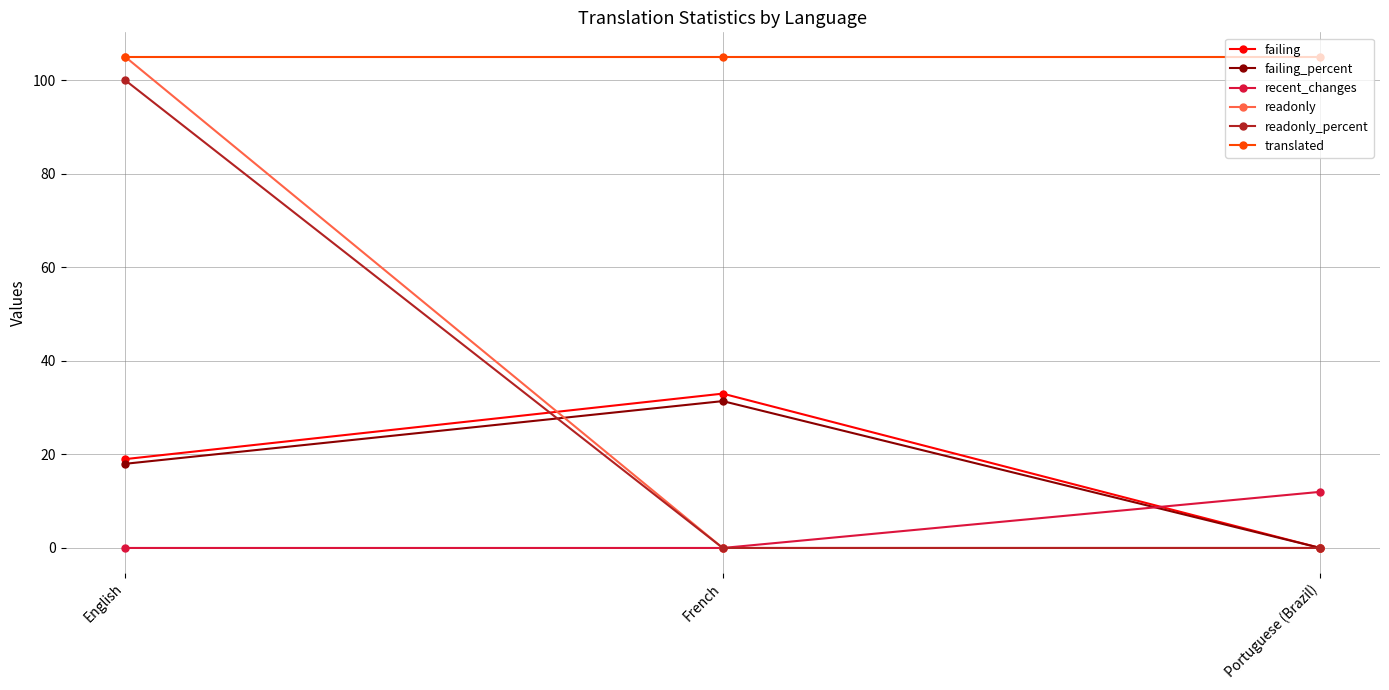

Reading left to right, list all the values displayed in this chart.

failing: 19.0	33.0	0.0
failing_percent: 18.0	31.4	0.0
recent_changes: 0.0	0.0	12.0
readonly: 105.0	0.0	0.0
readonly_percent: 100.0	0.0	0.0
translated: 105.0	105.0	105.0